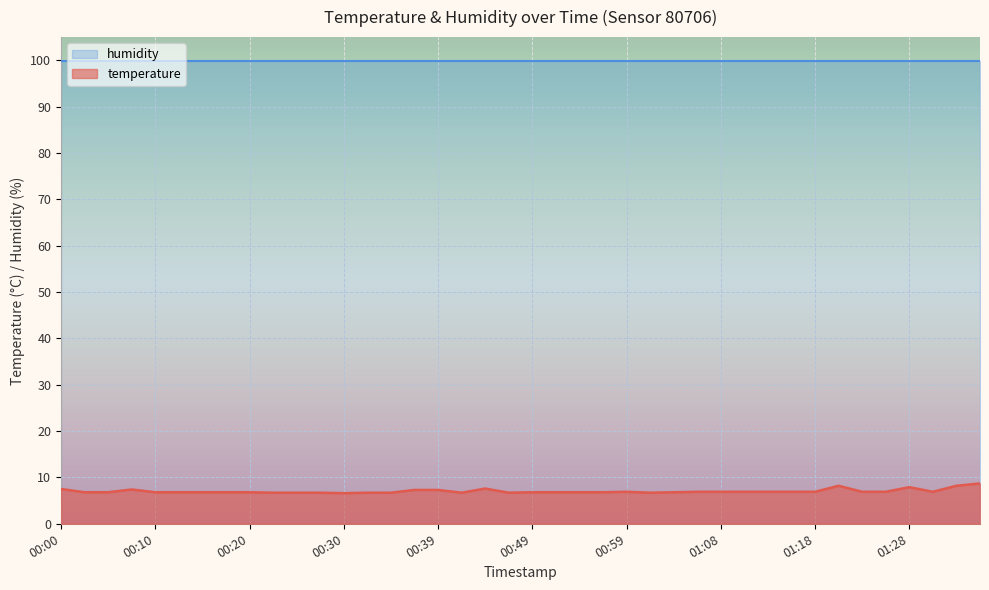

What is the difference between the second highest and minimum values?

1.6